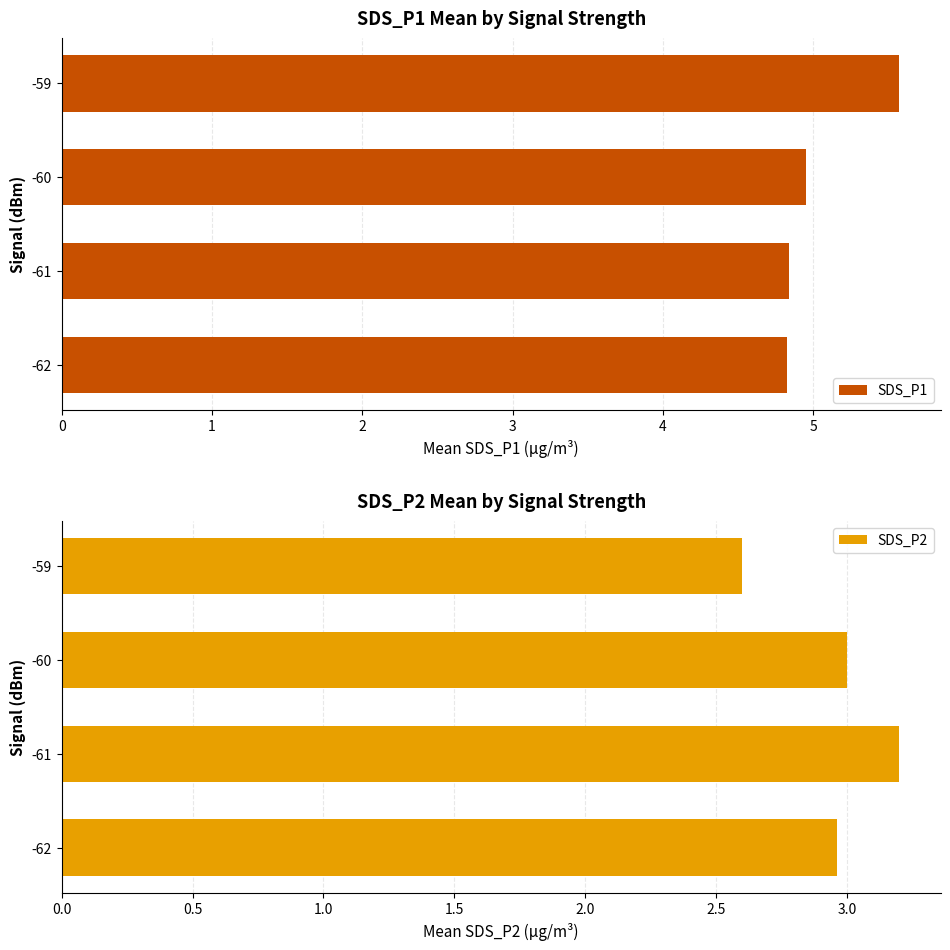

At which label does SDS_P1 reach its peak?

-59